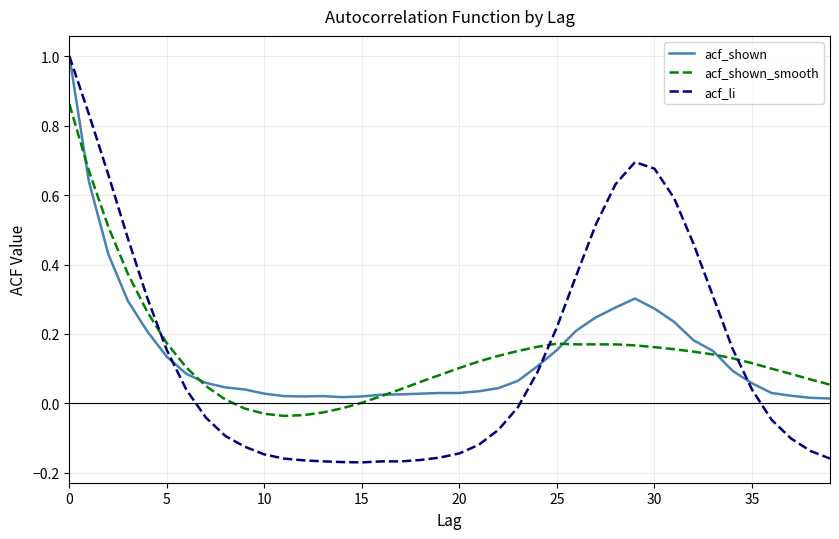

How many series are shown in this chart?

3